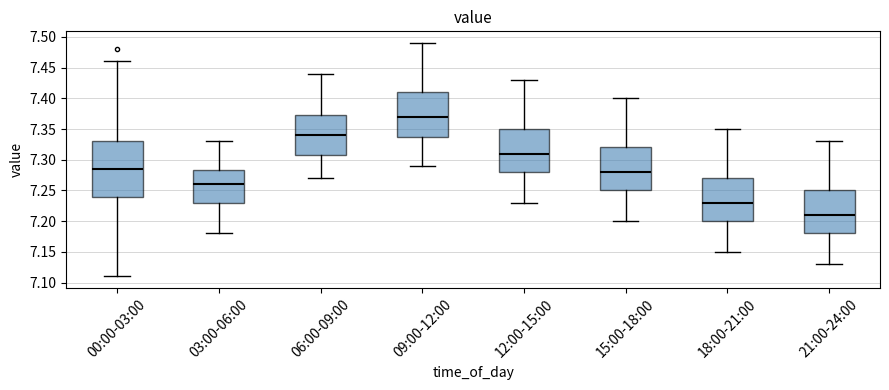

Reading left to right, transcribe this box plot: for each box, give where its median line is, the range the box spans, and where its two whiskers end, as read against the y-axis. The values are not printed on the chart, so give them approximately, as read against the axis.

00:00-03:00: median 7.285, box 7.240 to 7.330, whiskers 7.110 to 7.460
03:00-06:00: median 7.260, box 7.230 to 7.285, whiskers 7.180 to 7.330
06:00-09:00: median 7.340, box 7.310 to 7.375, whiskers 7.270 to 7.440
09:00-12:00: median 7.370, box 7.340 to 7.410, whiskers 7.290 to 7.490
12:00-15:00: median 7.310, box 7.280 to 7.350, whiskers 7.230 to 7.430
15:00-18:00: median 7.280, box 7.250 to 7.320, whiskers 7.200 to 7.400
18:00-21:00: median 7.230, box 7.200 to 7.270, whiskers 7.150 to 7.350
21:00-24:00: median 7.210, box 7.180 to 7.250, whiskers 7.130 to 7.330